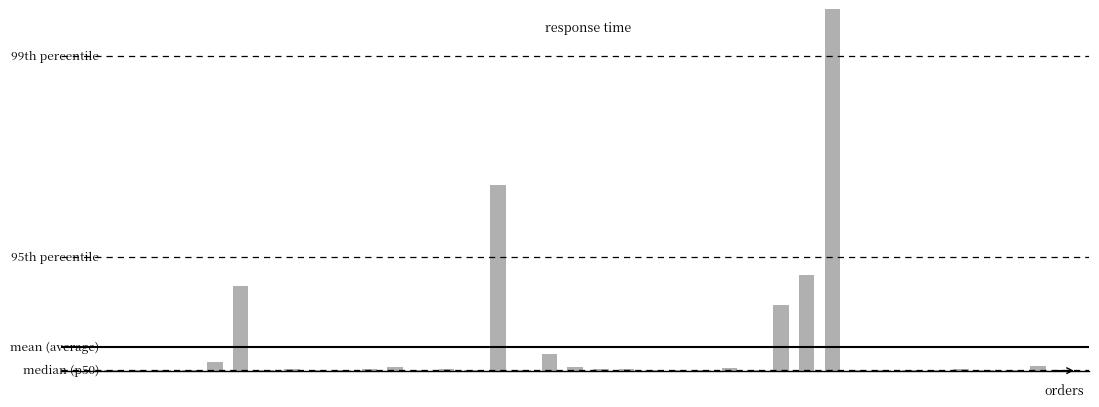

Rank the categories by value from highest to lowest.

28, 15, 27, 5, 26, 17, 4, 36, 11, 18, 24, 13, 20, 7, 19, 10, 33, 1, 30, 3, 0, 8, 22, 25, 29, 31, 32, 9, 16, 21, 34, 6, 12, 2, 14, 35, 23